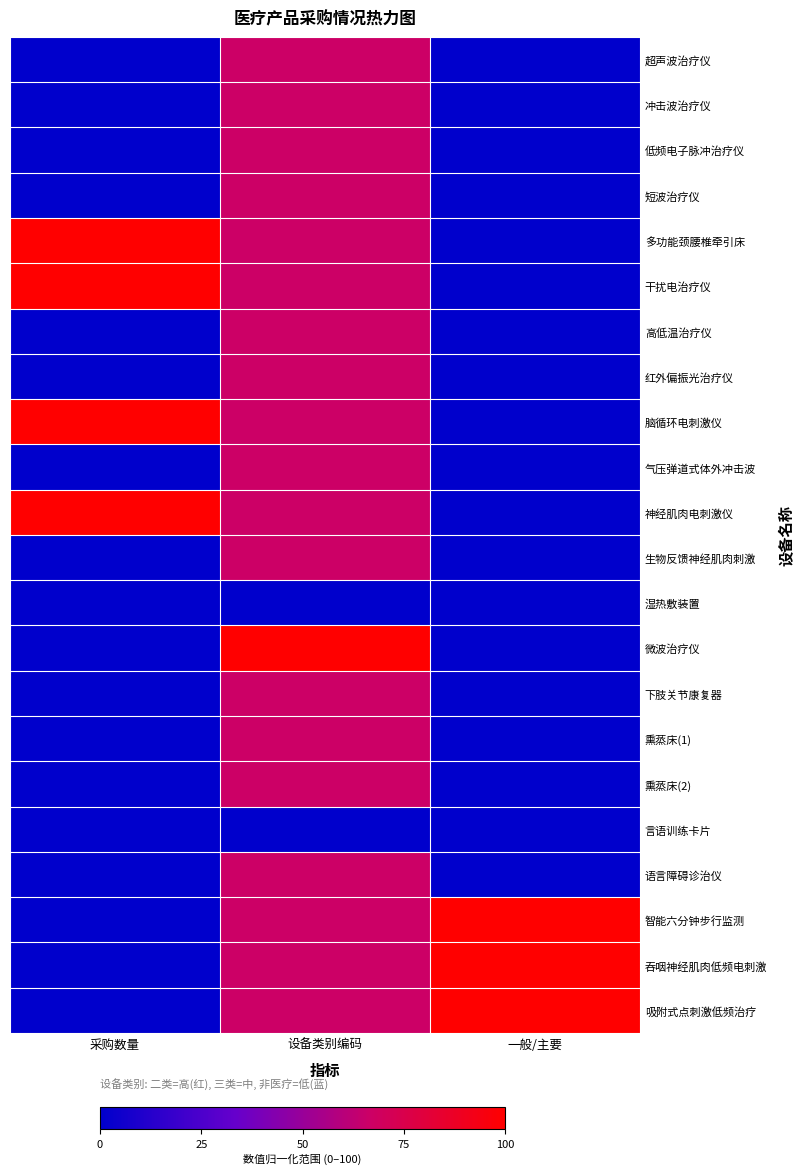

Reading left to right, extract all data points from this chart.

超声波治疗仪: 采购数量=0.0	设备类别编码=66.7	一般/主要=0.0
冲击波治疗仪: 采购数量=0.0	设备类别编码=66.7	一般/主要=0.0
低频电子脉冲治疗仪: 采购数量=0.0	设备类别编码=66.7	一般/主要=0.0
短波治疗仪: 采购数量=0.0	设备类别编码=66.7	一般/主要=0.0
多功能颈腰椎牵引床: 采购数量=100.0	设备类别编码=66.7	一般/主要=0.0
干扰电治疗仪: 采购数量=100.0	设备类别编码=66.7	一般/主要=0.0
高低温治疗仪: 采购数量=0.0	设备类别编码=66.7	一般/主要=0.0
红外偏振光治疗仪: 采购数量=0.0	设备类别编码=66.7	一般/主要=0.0
脑循环电刺激仪: 采购数量=100.0	设备类别编码=66.7	一般/主要=0.0
气压弹道式体外冲击波: 采购数量=0.0	设备类别编码=66.7	一般/主要=0.0
神经肌肉电刺激仪: 采购数量=100.0	设备类别编码=66.7	一般/主要=0.0
生物反馈神经肌肉刺激: 采购数量=0.0	设备类别编码=66.7	一般/主要=0.0
湿热敷装置: 采购数量=0.0	设备类别编码=0.0	一般/主要=0.0
微波治疗仪: 采购数量=0.0	设备类别编码=100.0	一般/主要=0.0
下肢关节康复器: 采购数量=0.0	设备类别编码=66.7	一般/主要=0.0
熏蒸床(1): 采购数量=0.0	设备类别编码=66.7	一般/主要=0.0
熏蒸床(2): 采购数量=0.0	设备类别编码=66.7	一般/主要=0.0
言语训练卡片: 采购数量=0.0	设备类别编码=0.0	一般/主要=0.0
语言障碍诊治仪: 采购数量=0.0	设备类别编码=66.7	一般/主要=0.0
智能六分钟步行监测: 采购数量=0.0	设备类别编码=66.7	一般/主要=100.0
吞咽神经肌肉低频电刺激: 采购数量=0.0	设备类别编码=66.7	一般/主要=100.0
吸附式点刺激低频治疗: 采购数量=0.0	设备类别编码=66.7	一般/主要=100.0